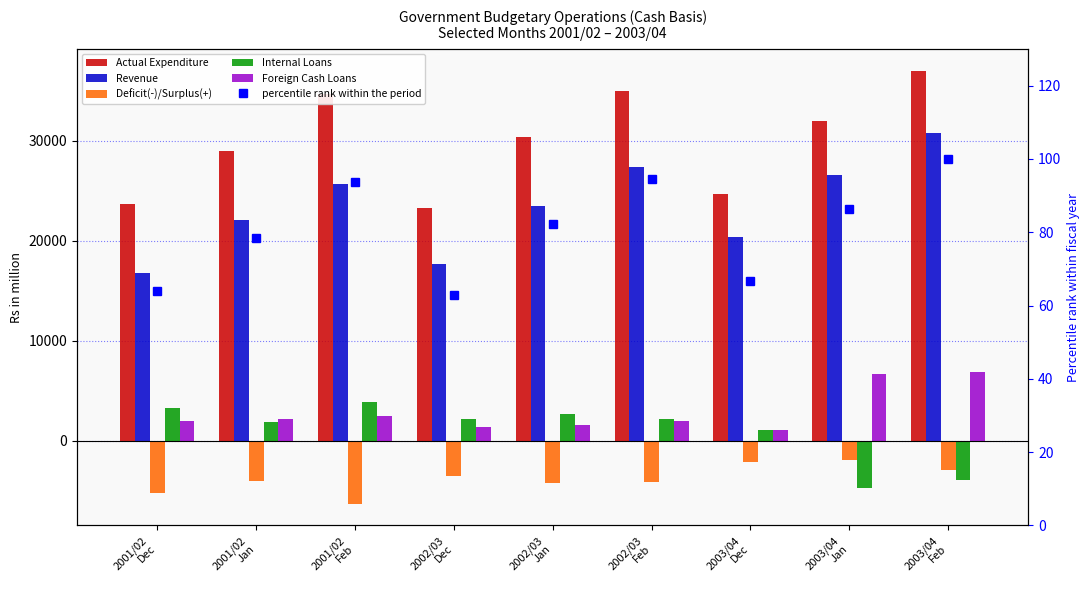

Which series has the largest total across all categories?

Actual Expenditure